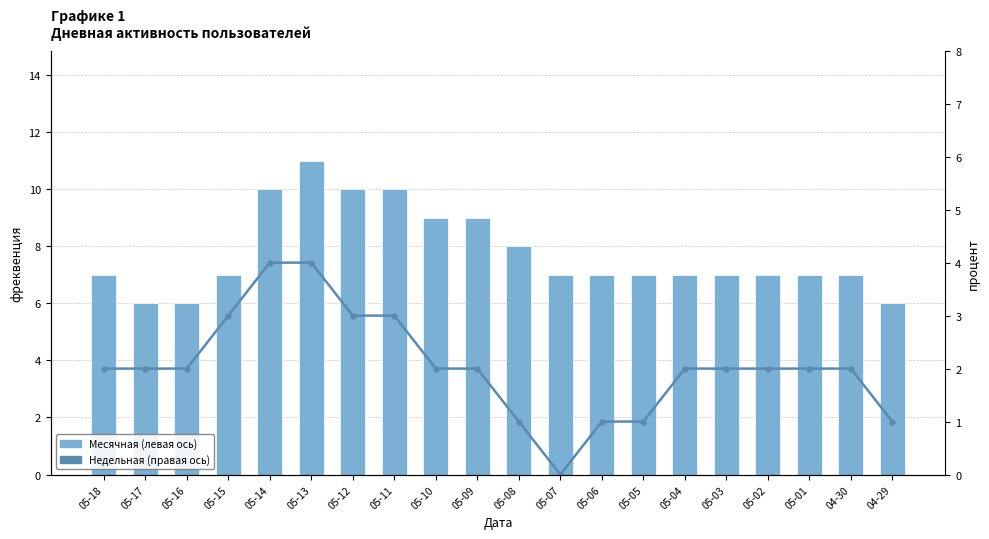

What is the highest value of the Месячная (левая ось) series?

11